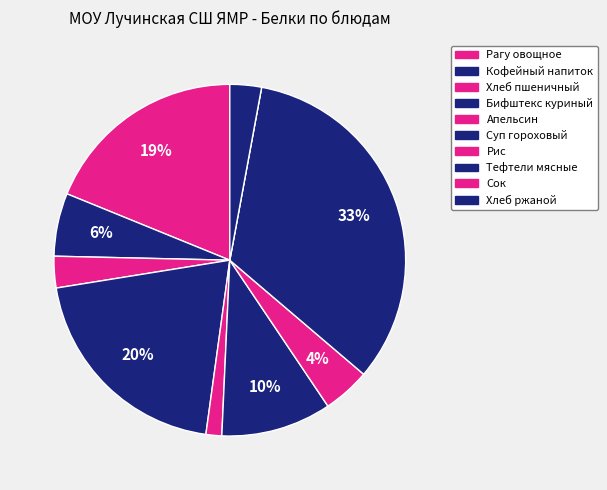

Combined, what portion of the pie is Сок and Рис?

4.3%